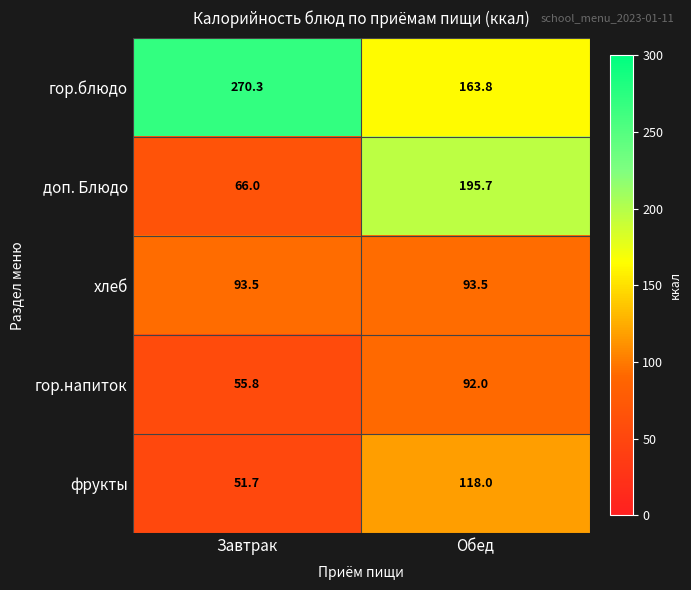

At which category is the sum across all series the highest?

Обед